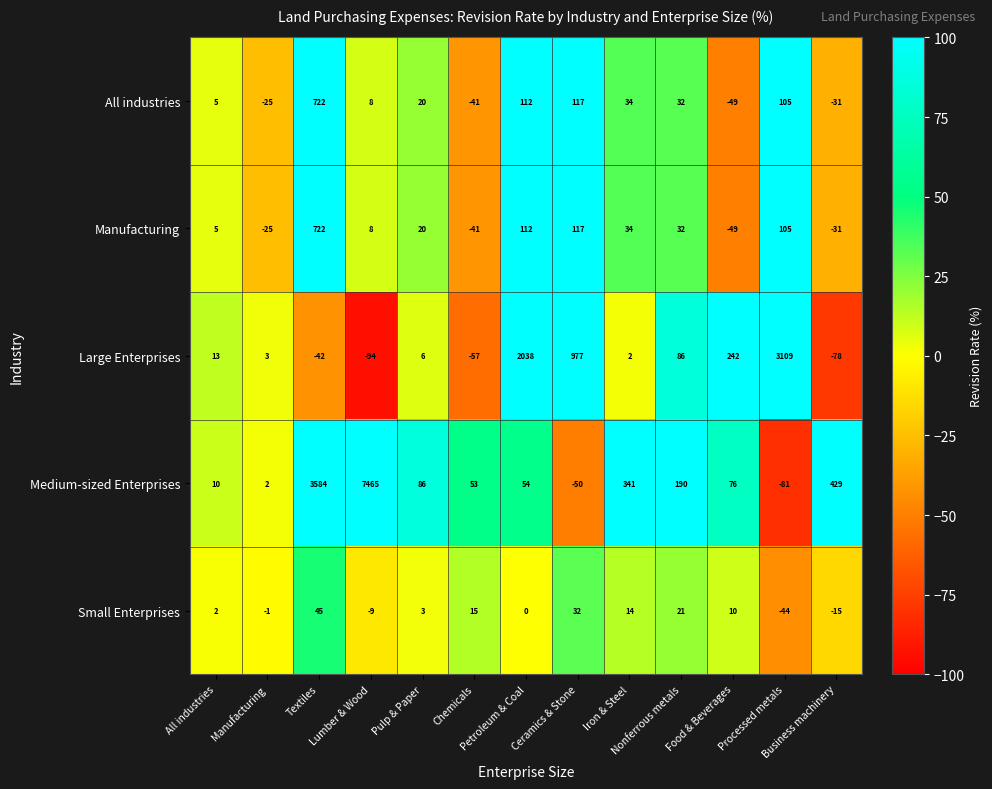

What is the greatest value displayed?

7465